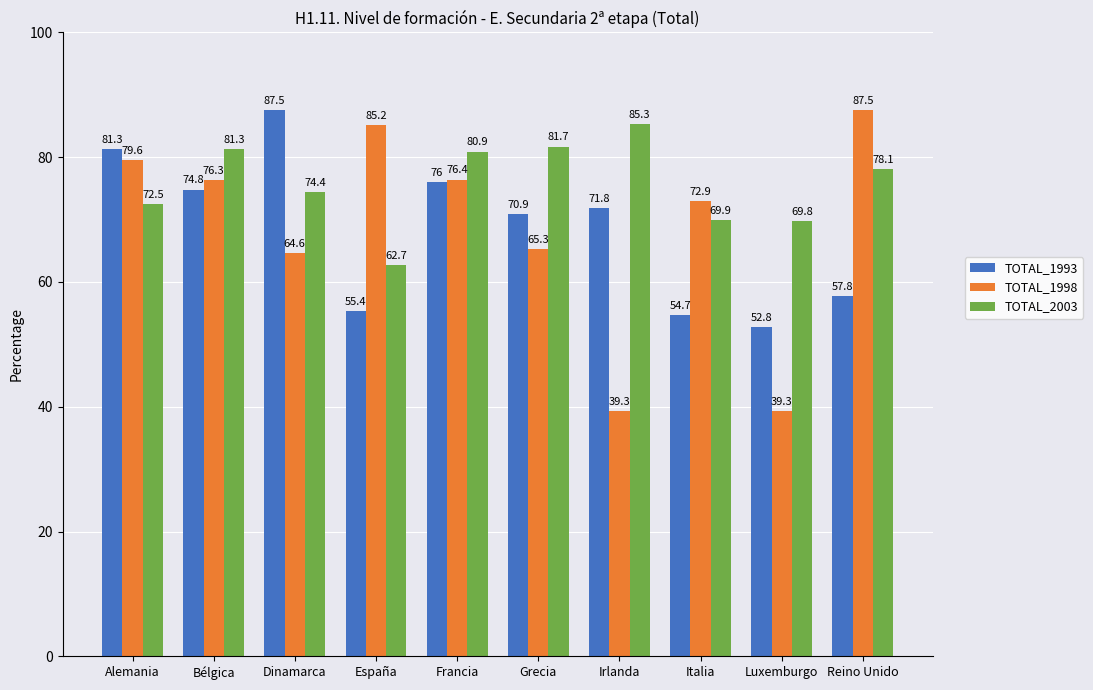

What is the difference between the highest and lowest values at Irlanda?

46.0